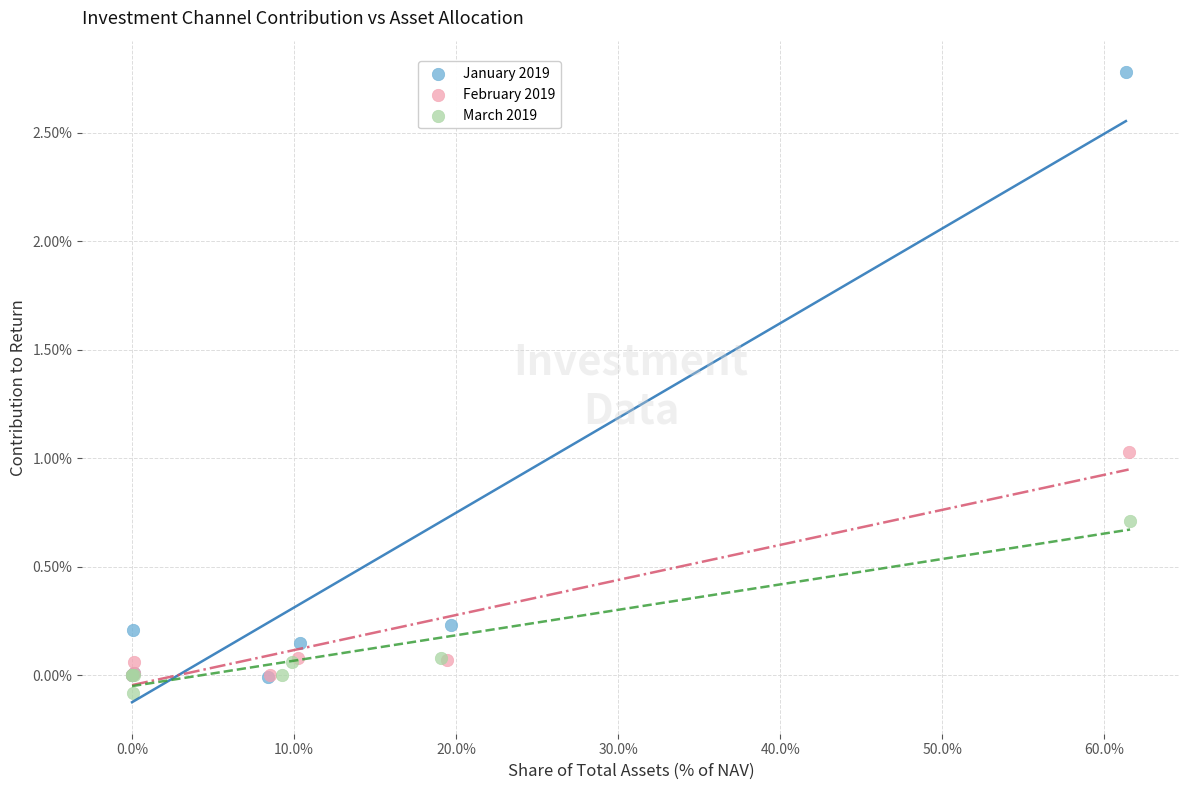

Which series reaches the maximum Y coordinate?

January 2019